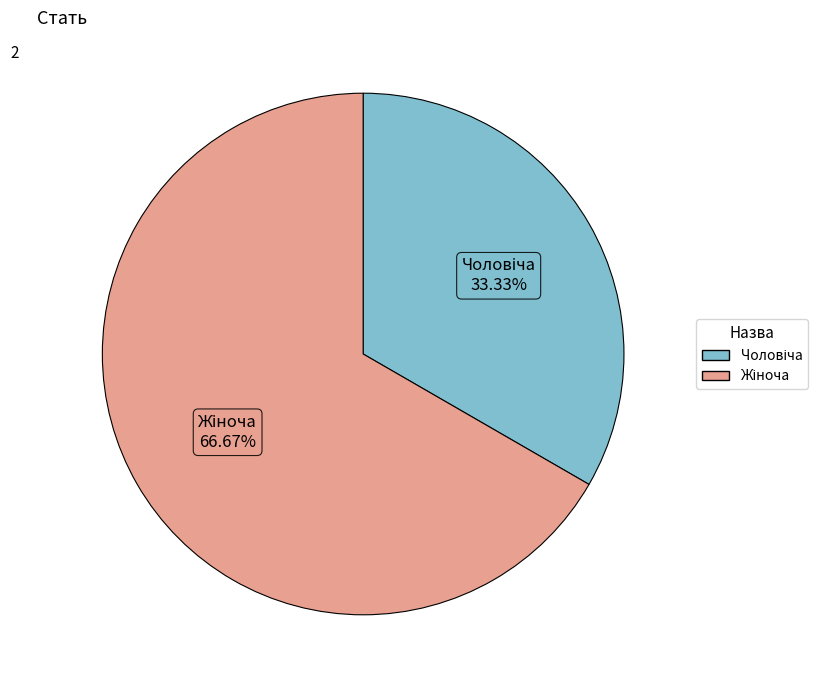

How many slices are in this pie chart?

2